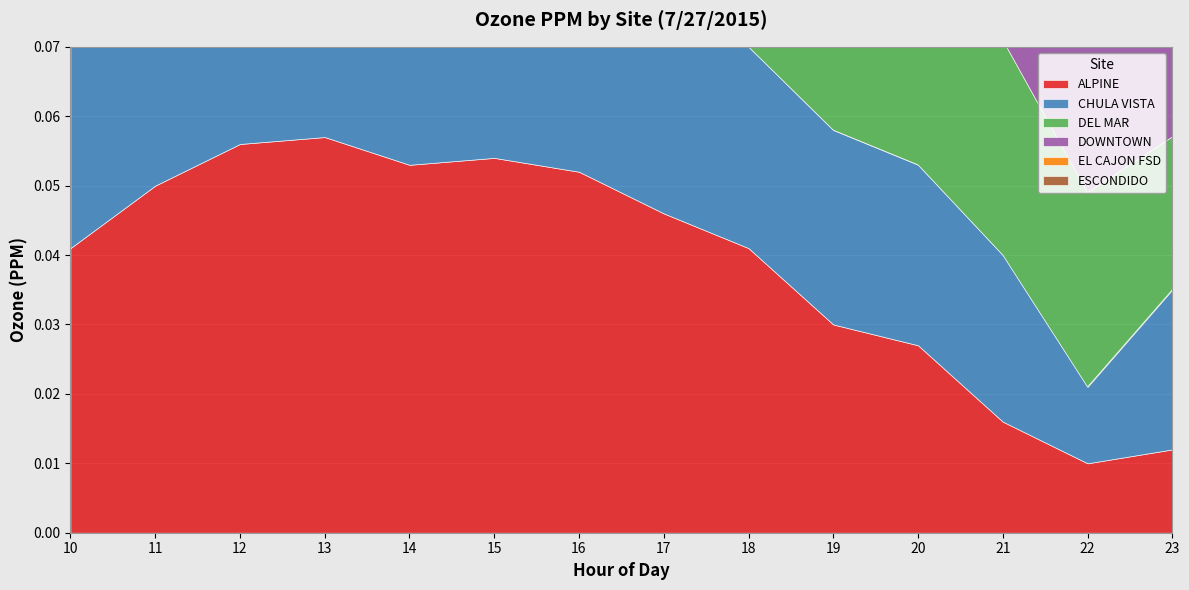

Rank the series at 12 from lowest to highest value.

DEL MAR, DOWNTOWN, CHULA VISTA, EL CAJON FSD, ESCONDIDO, ALPINE